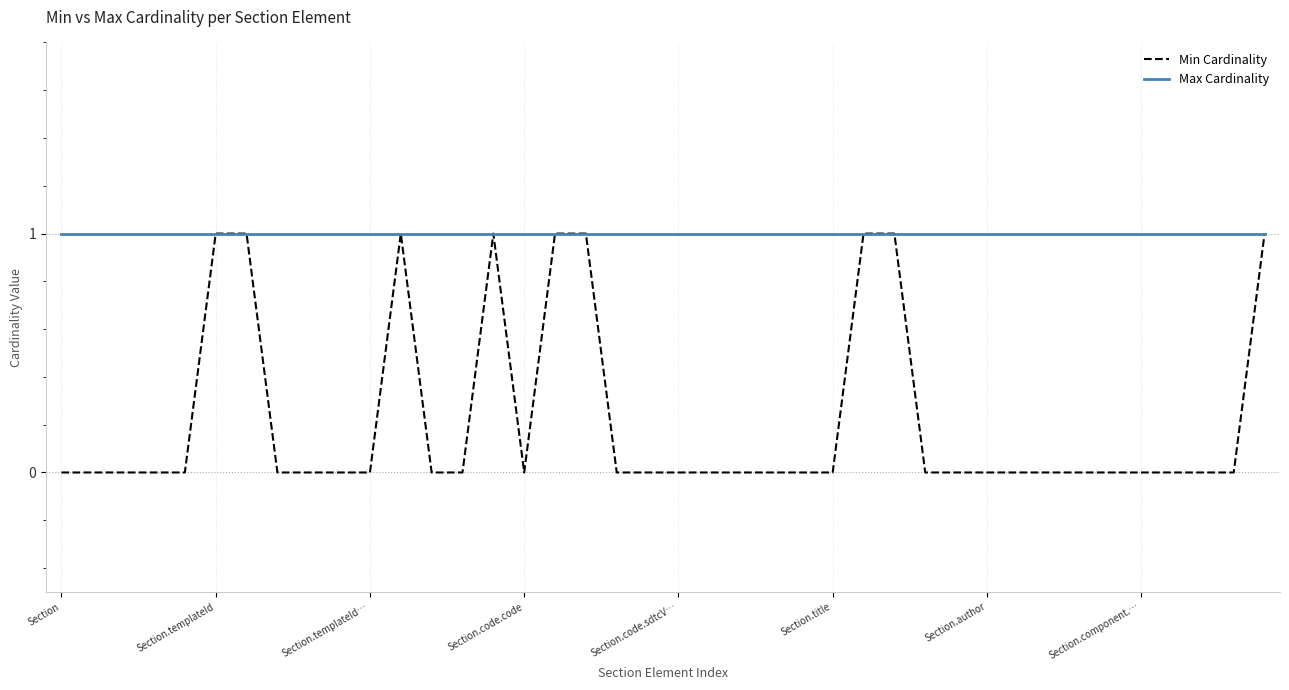

List the series in order of their overall mean, highest first.

Max Cardinality, Min Cardinality